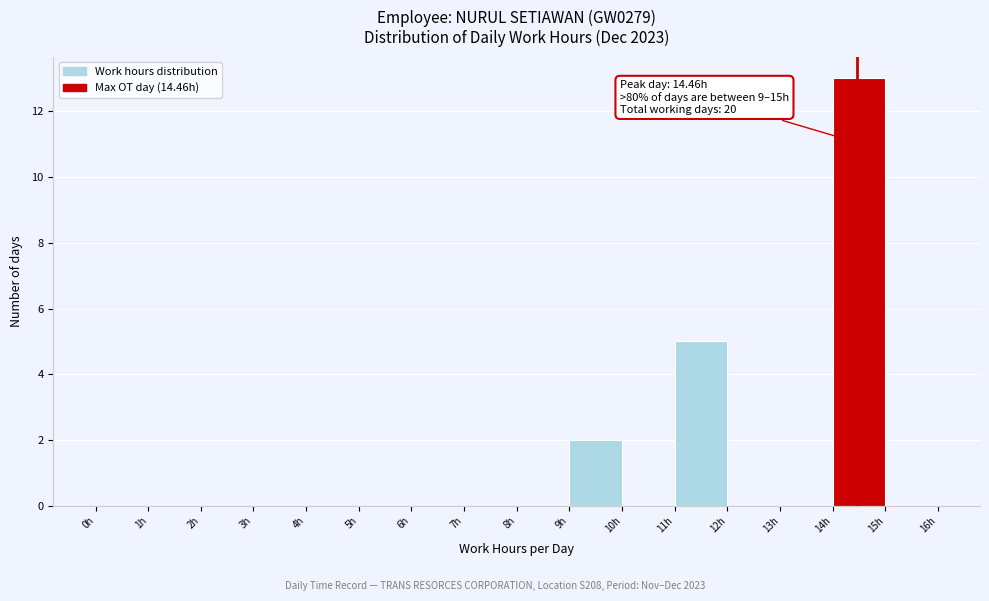

Over which range of the x-axis is the bar tallest?

14 to 15